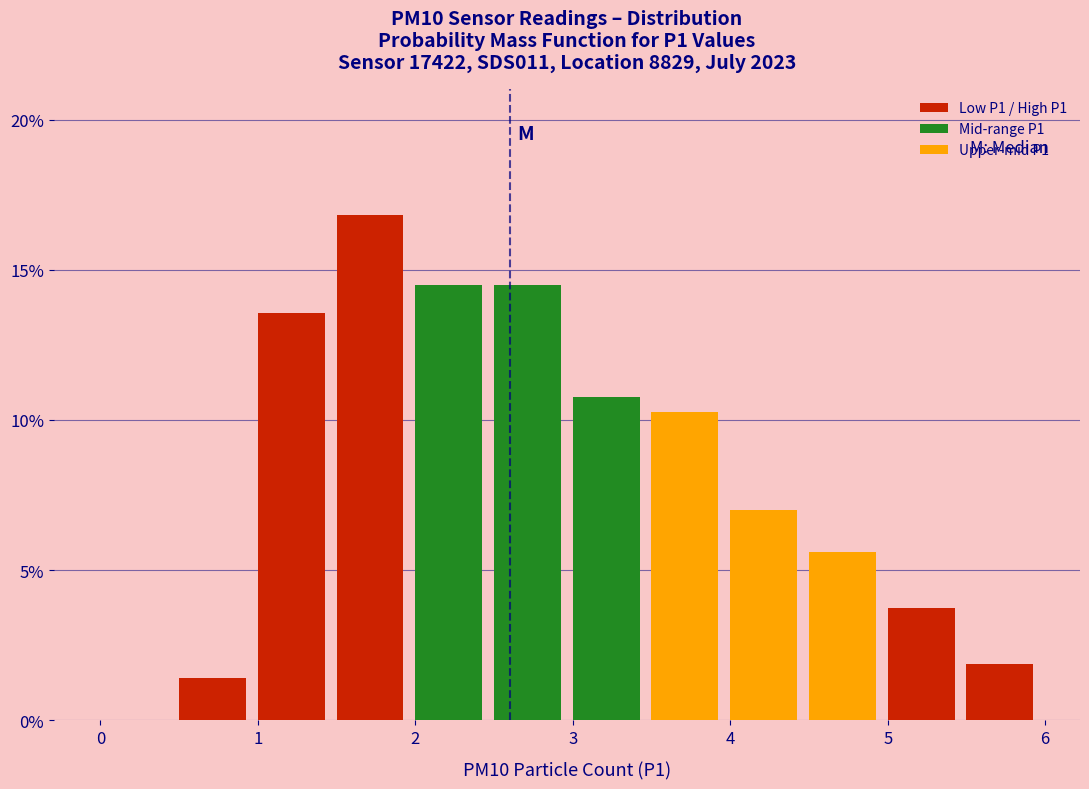

Which range on the x-axis has the tallest bar?

1.5 to 2.0